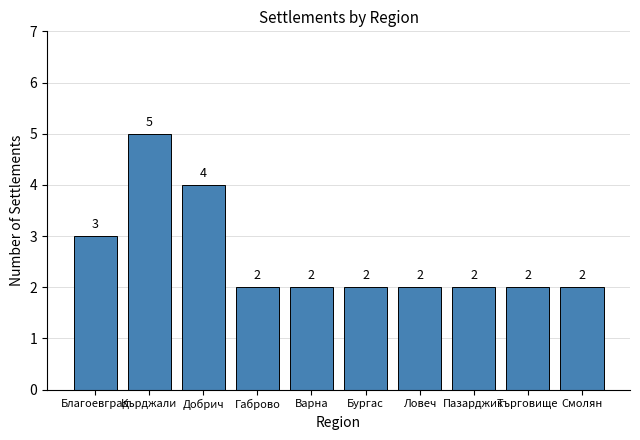

How many bars are there in total?

10